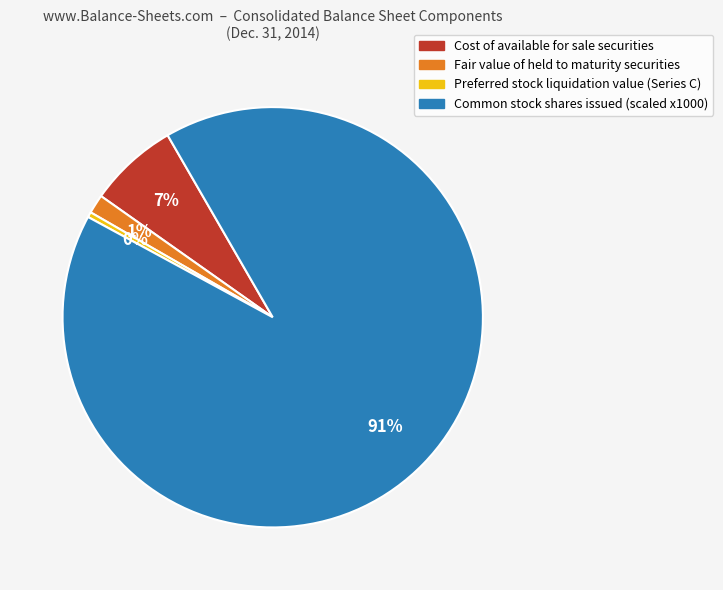

Is Common stock shares issued (scaled x1000) the majority of the pie?

Yes